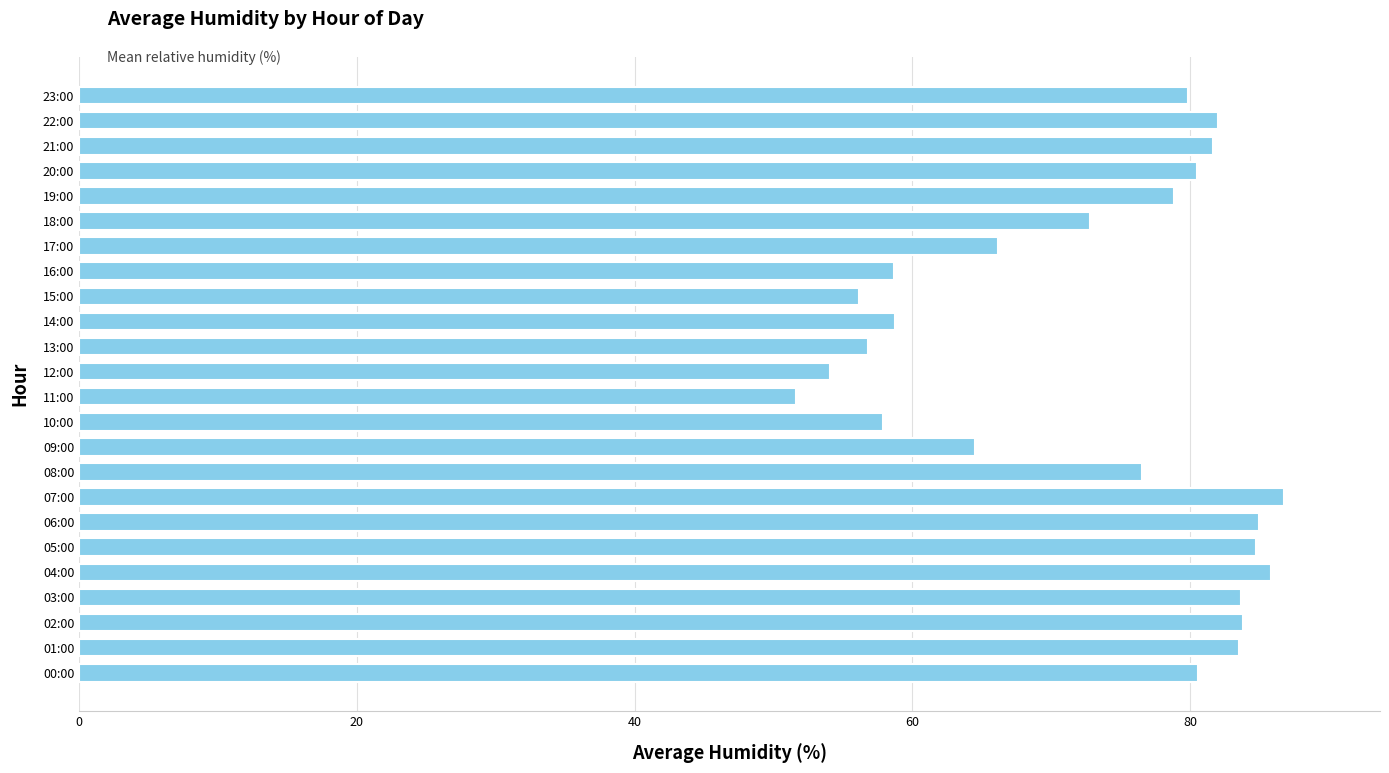

Approximately how many times larger is the value at 14:00 compared to 21:00?

0.7